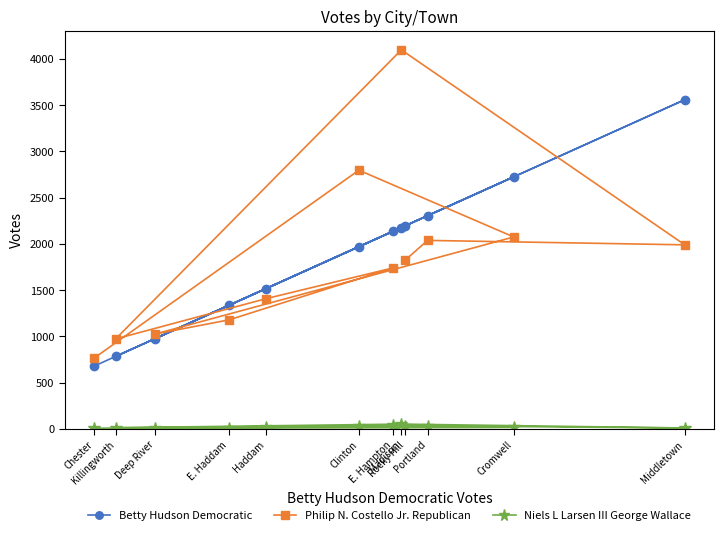

At which label does Philip N. Costello Jr. Republican first exceed 1827?

Clinton